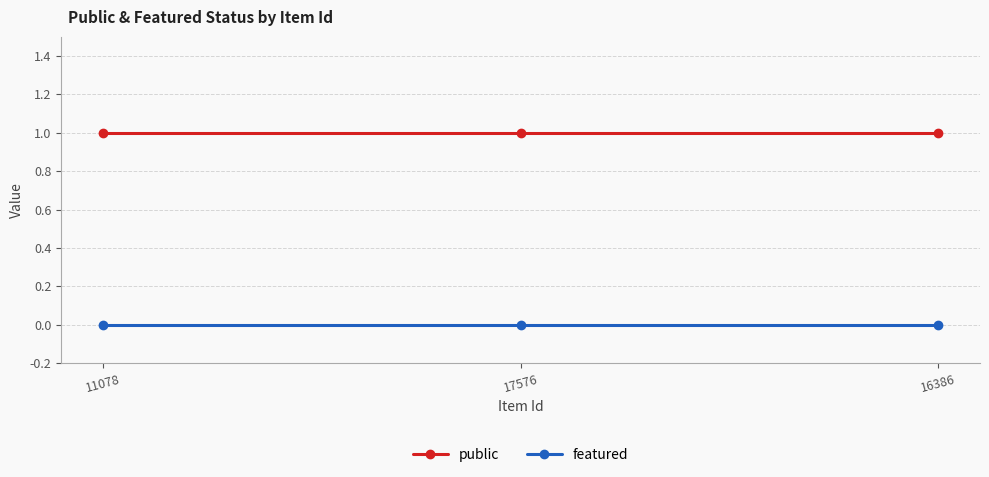

What are all the series names shown in the legend?

public, featured